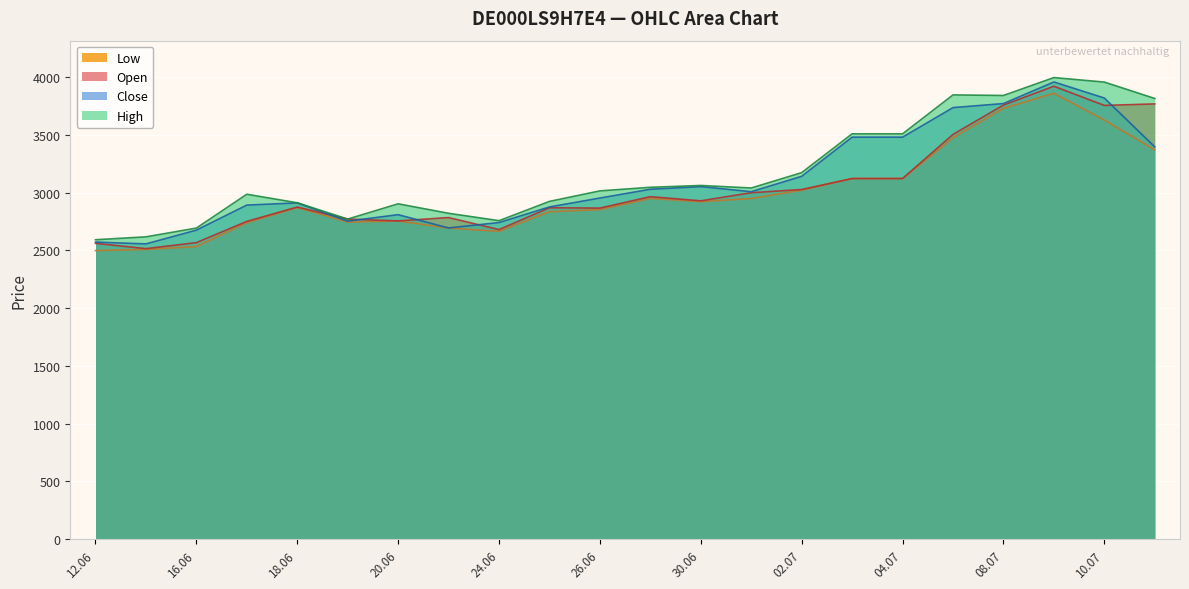

True or false: Low and High cross at least once.

False